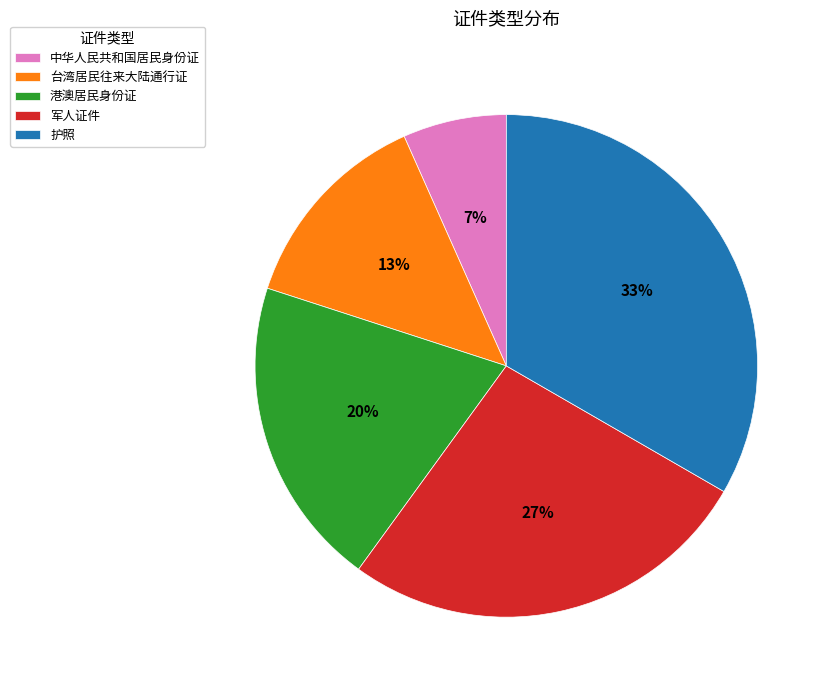

Does 港澳居民身份证 represent more than half of the total?

No